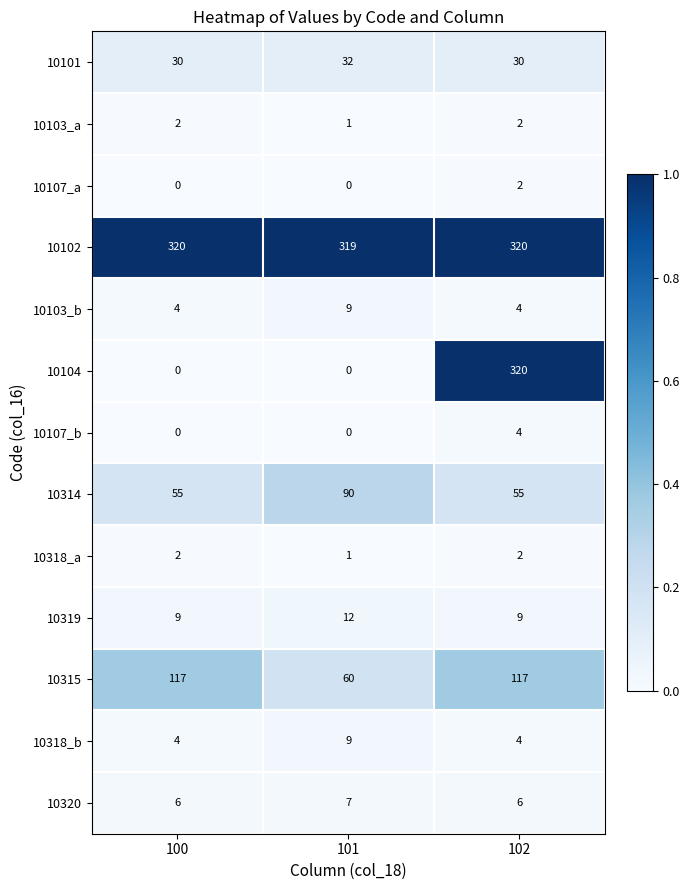

What is the sum of the 10103_b values at 100 and 102?

8